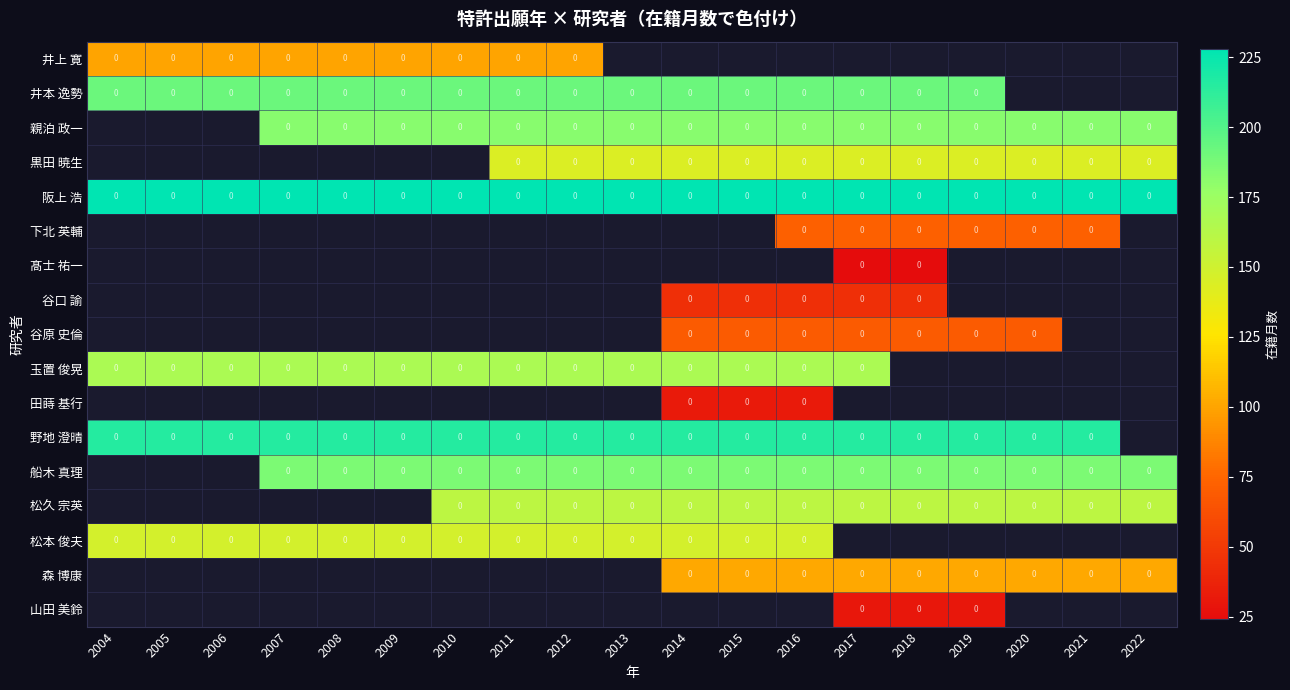

The 井上 寛 series shows 53.0 at 2012. True or false?

False